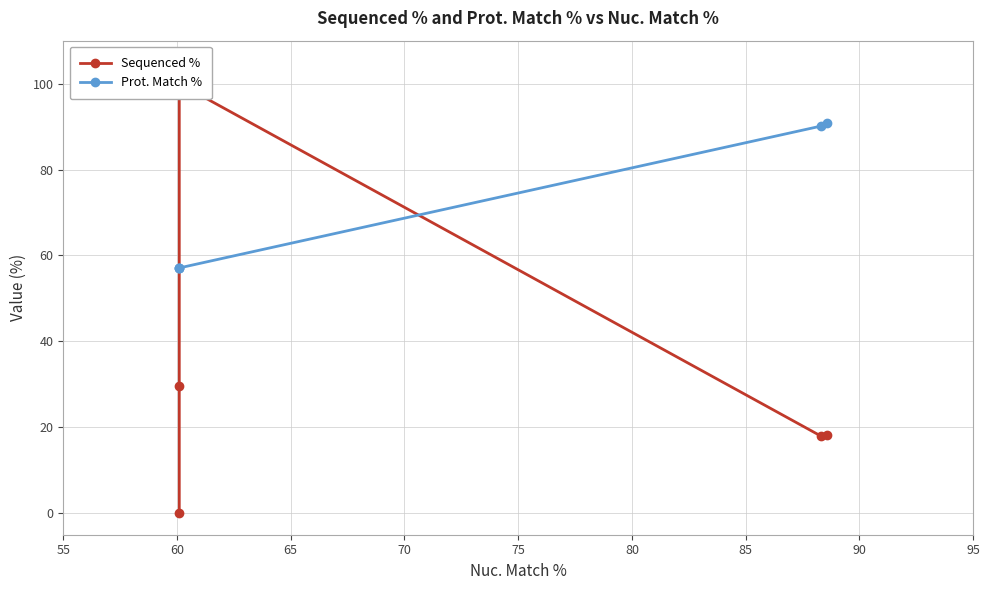

What is the difference between the second highest and second lowest values in the Sequenced % series?

11.6